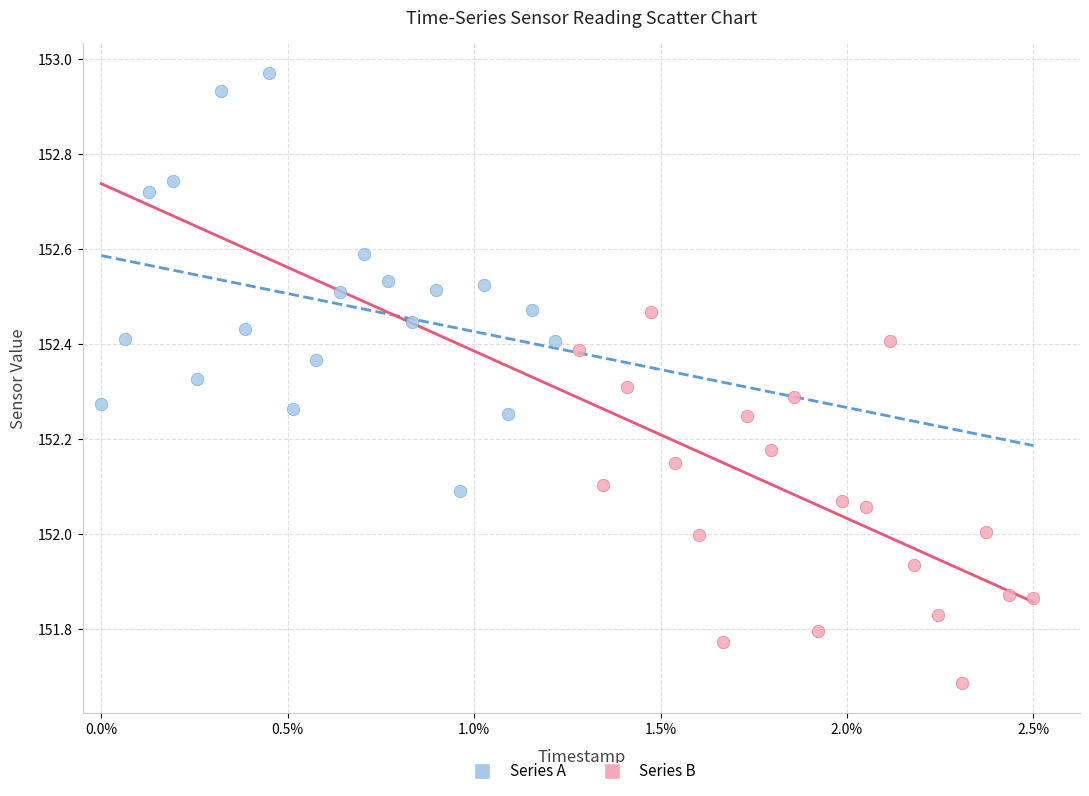

Which series has the widest spread of Y values?

Series A